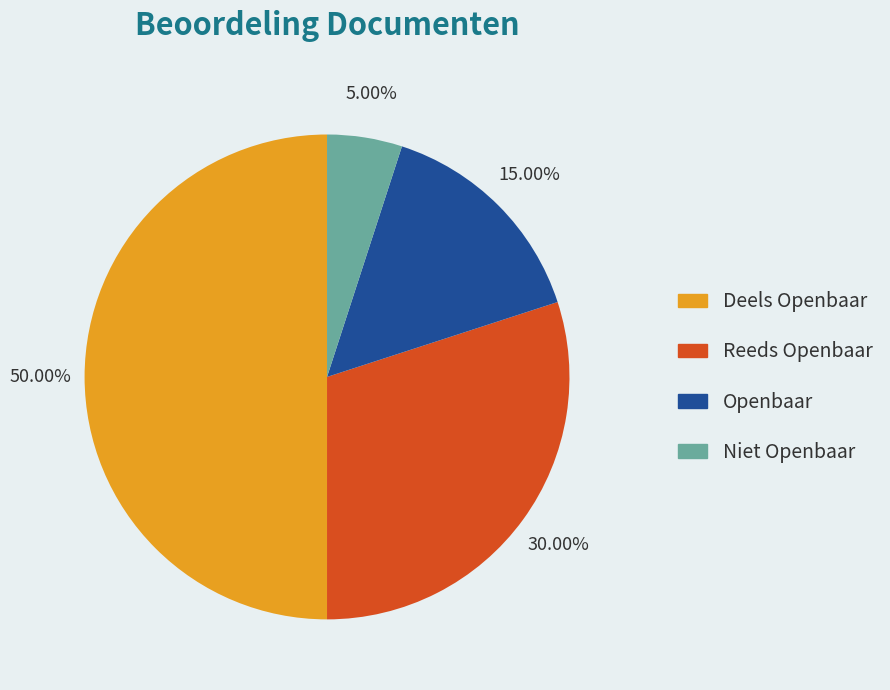

How many segments does this pie chart have?

4